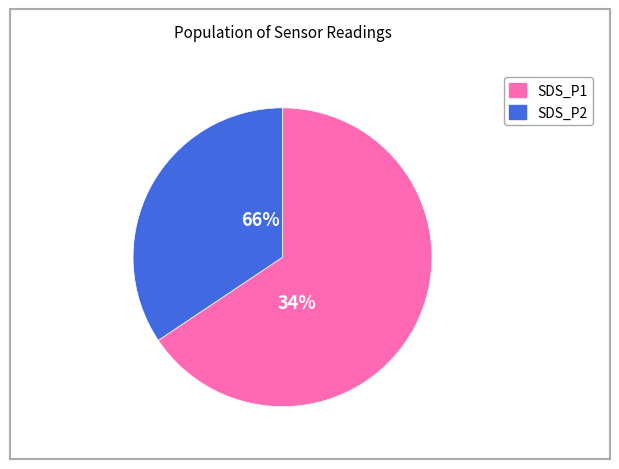

At 15, list the series in order from largest to smallest.

SDS_P1, SDS_P2